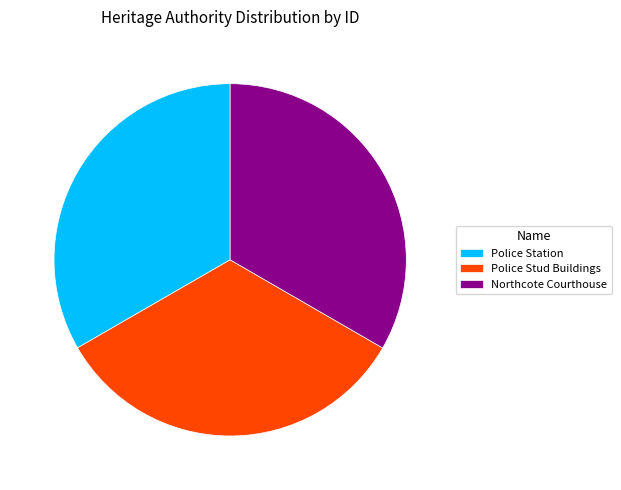

Does any single category account for the majority?

No